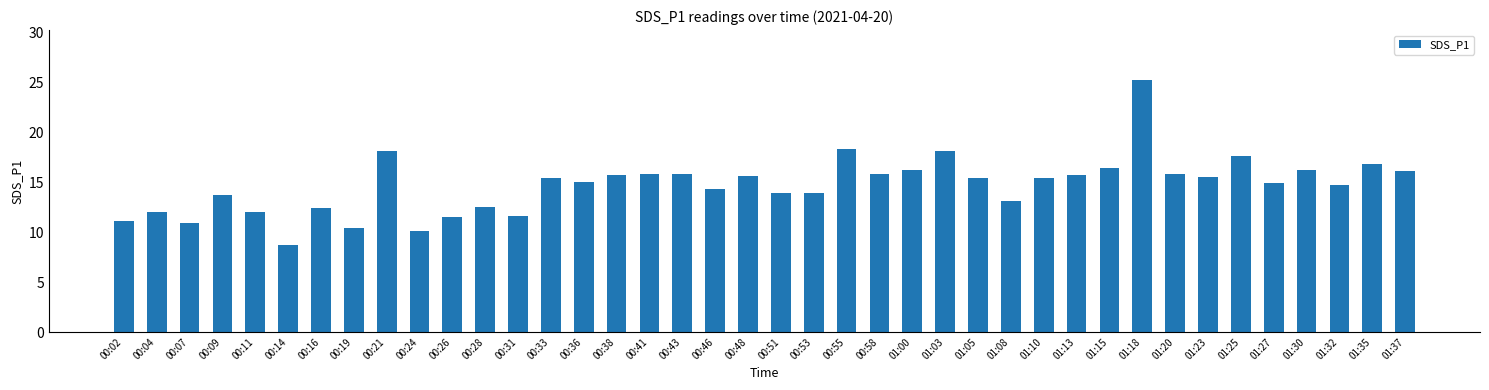

What is the difference between the values at 00:26 and 00:33?

3.9